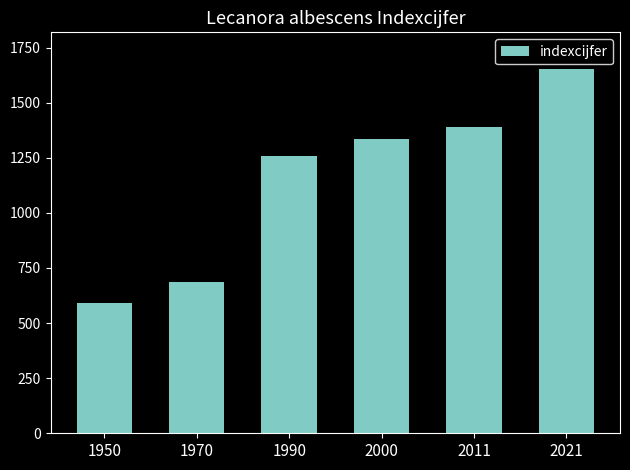

Does the chart contain any negative values?

No